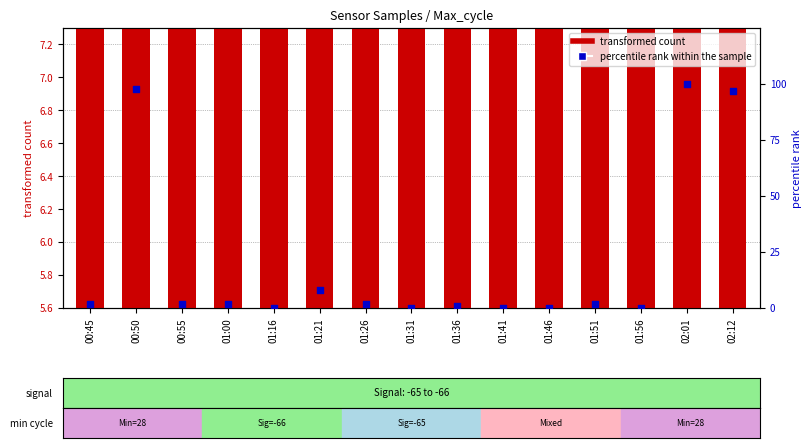

Is the value of percentile rank within the sample at 01:31 greater than the value of transformed count at 01:41?

No